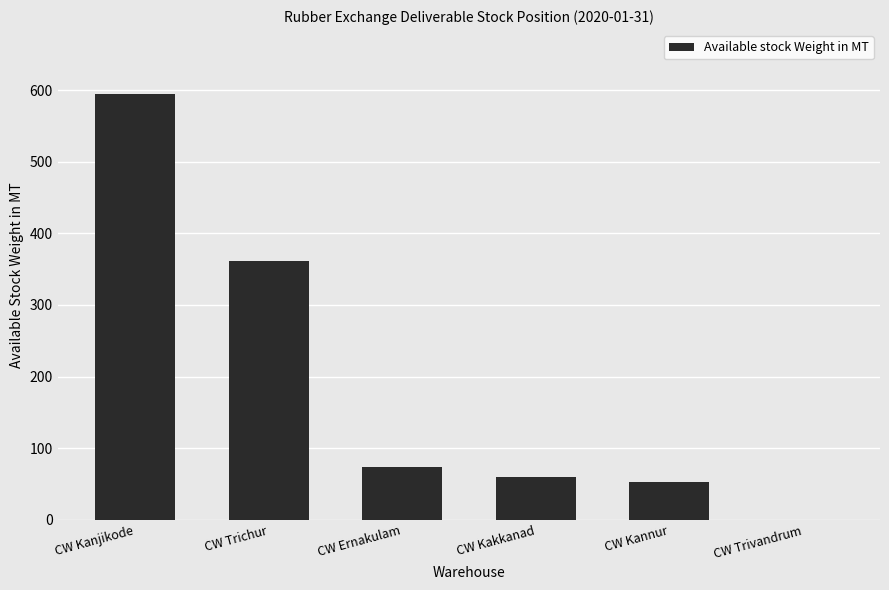

Is it true that the value at CW Trivandrum is 0?

True